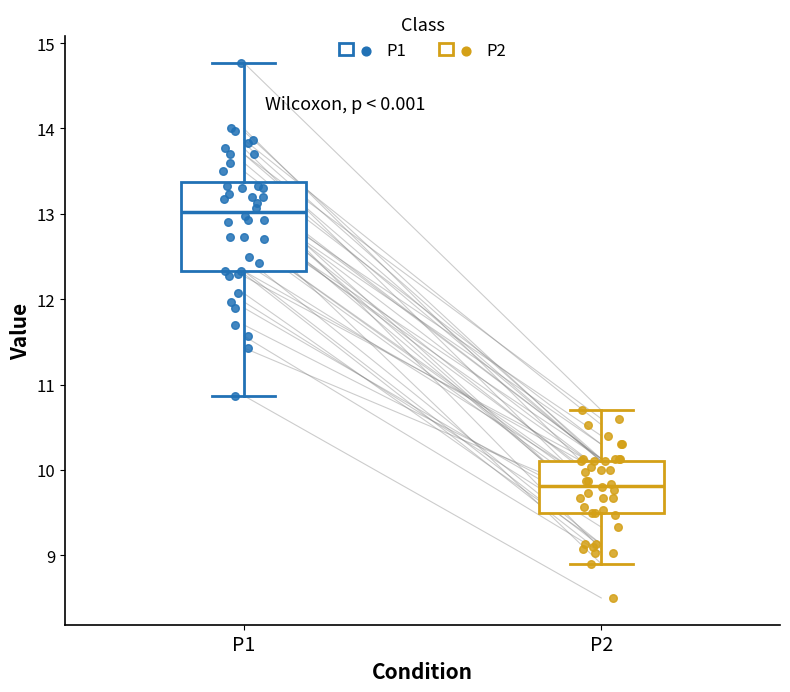

Reading left to right, transcribe this box plot: for each box, give where its median line is, the range the box spans, and where its two whiskers end, as read against the y-axis. The values are not printed on the chart, so give them approximately, as read against the axis.

P1: median 13.0, box 12.3 to 13.4, whiskers 10.9 to 14.8
P2: median 9.8, box 9.5 to 10.1, whiskers 8.9 to 10.7